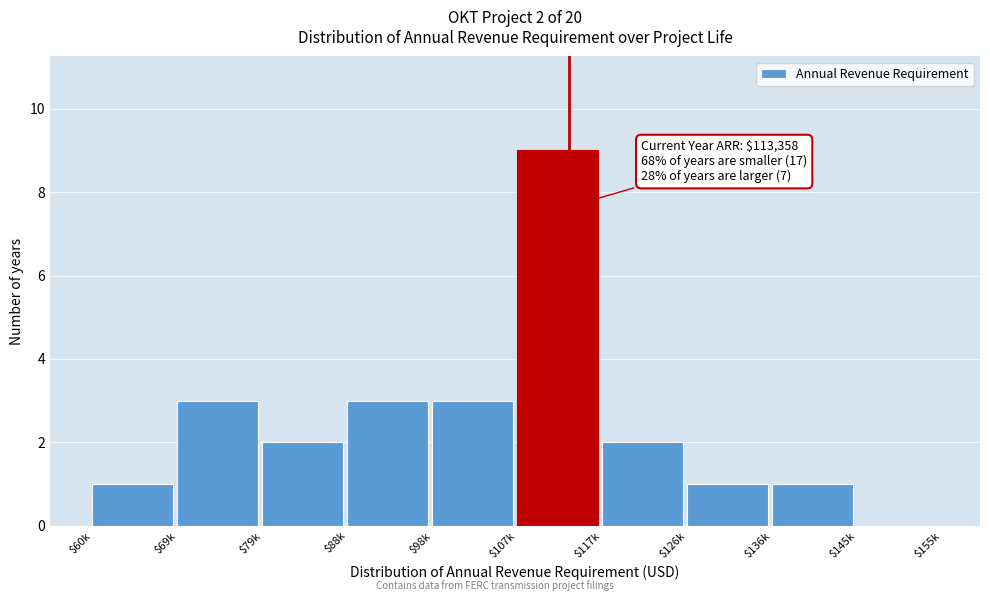

What is the sum of all values?

25